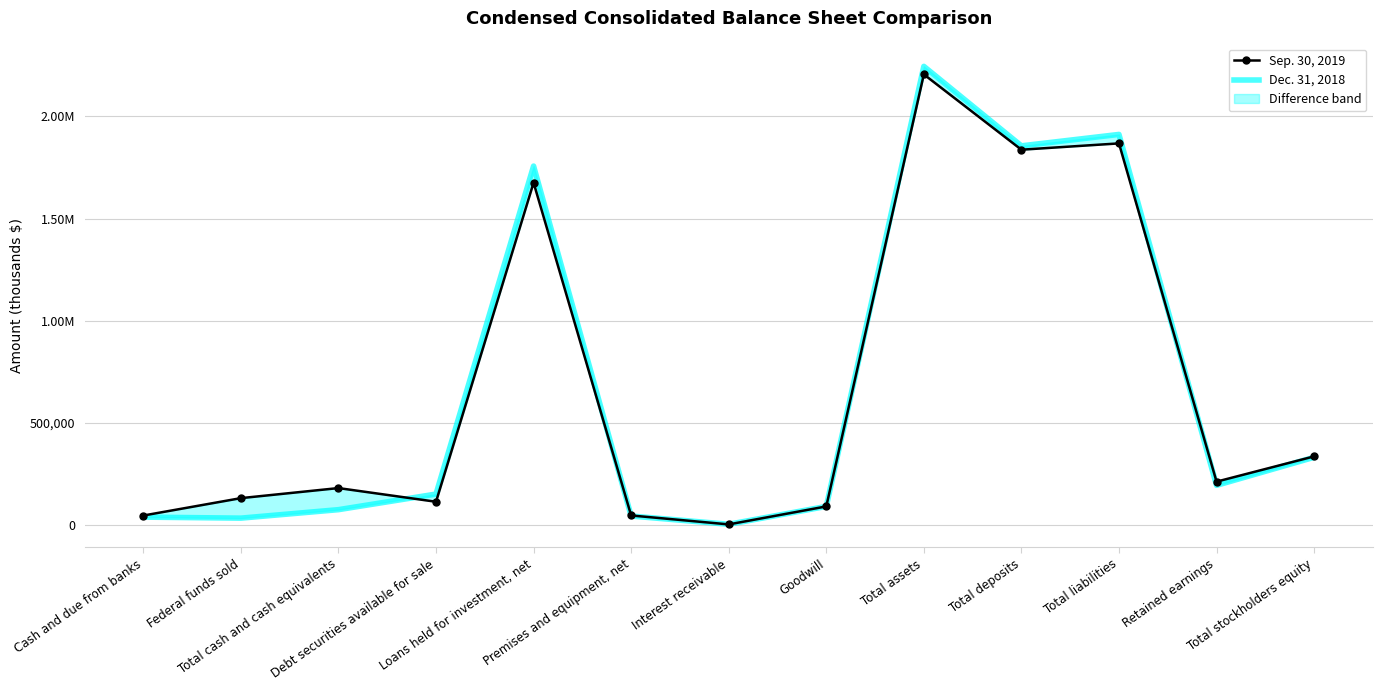

What is the difference between the maximum and minimum values in the Sep. 30, 2019 series?

2200205